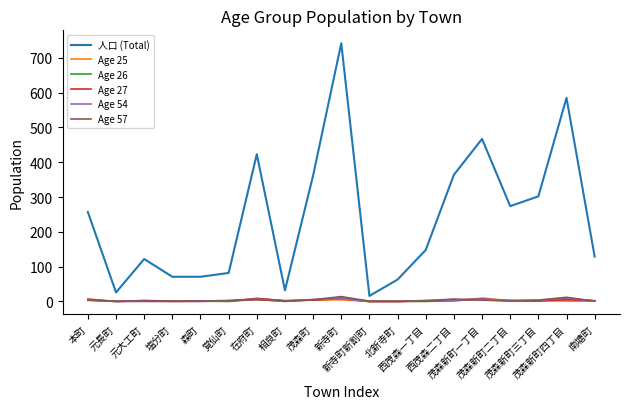

What is the maximum value shown in the chart?

742